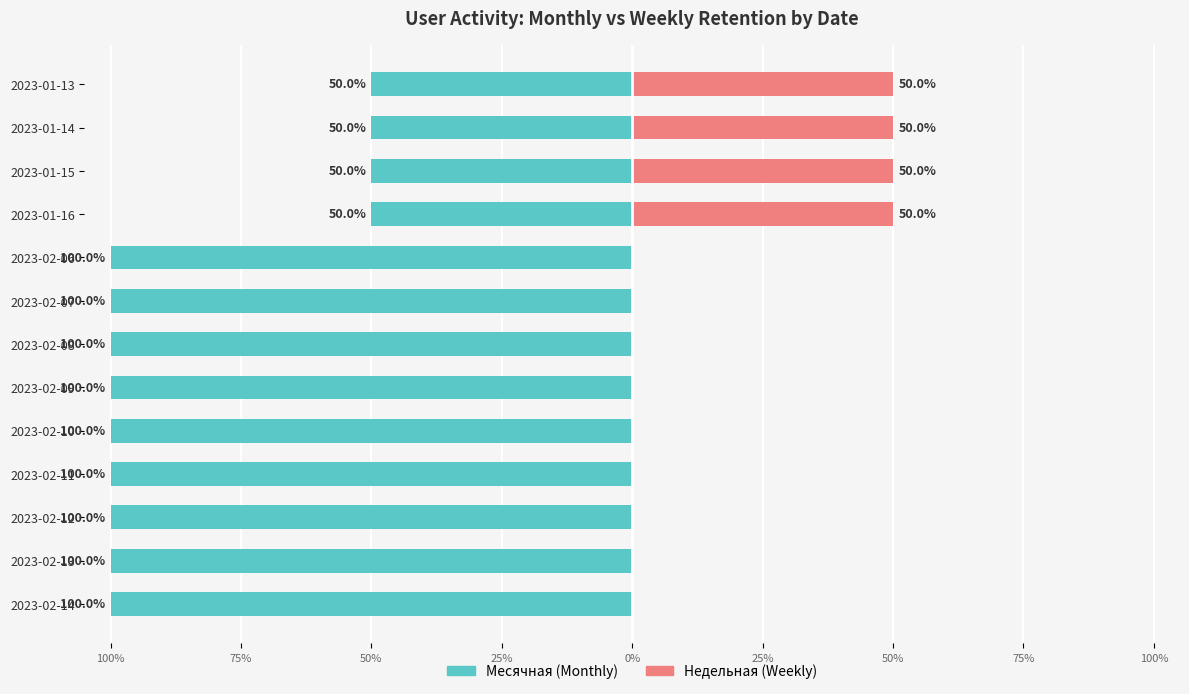

How many Месячная values are between -100 and -50?

13